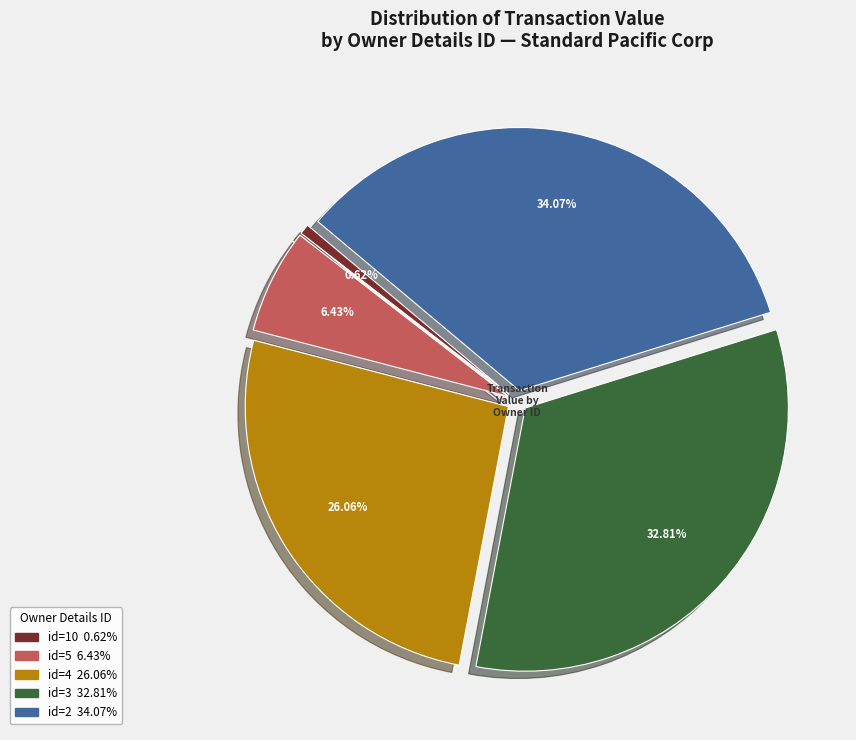

Does any single category account for the majority?

No